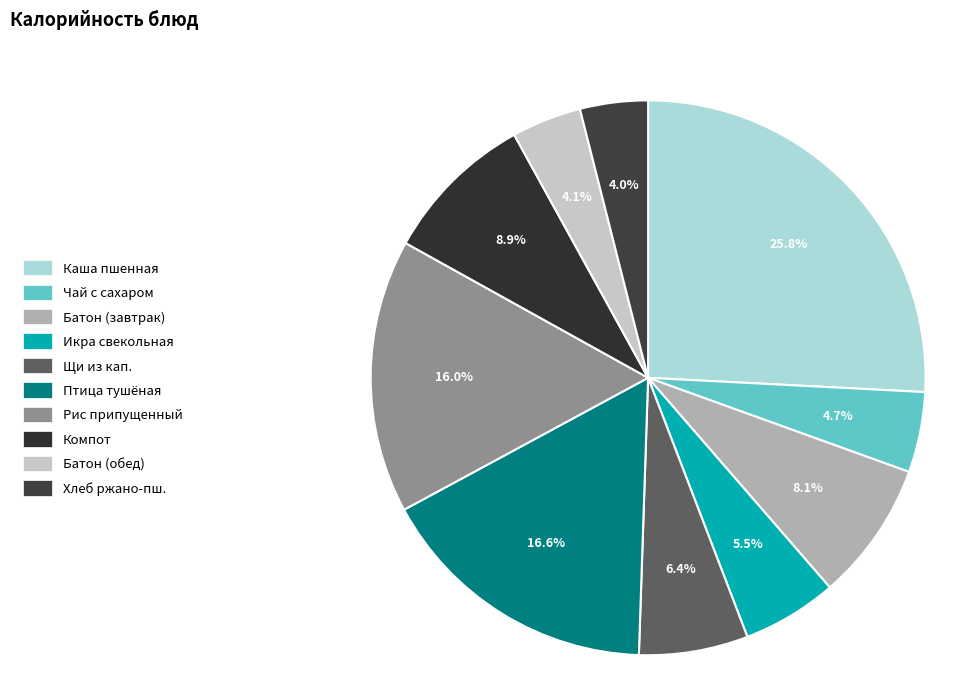

How many slices are in this pie chart?

10